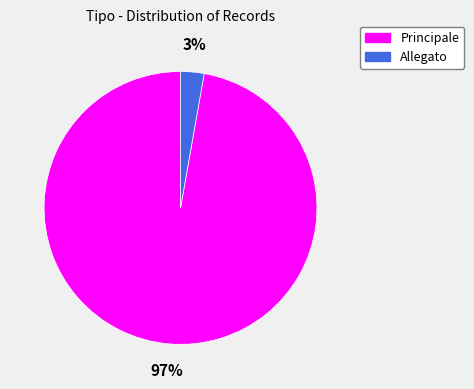

What percentage is the Principale slice, to the nearest percent?

97%